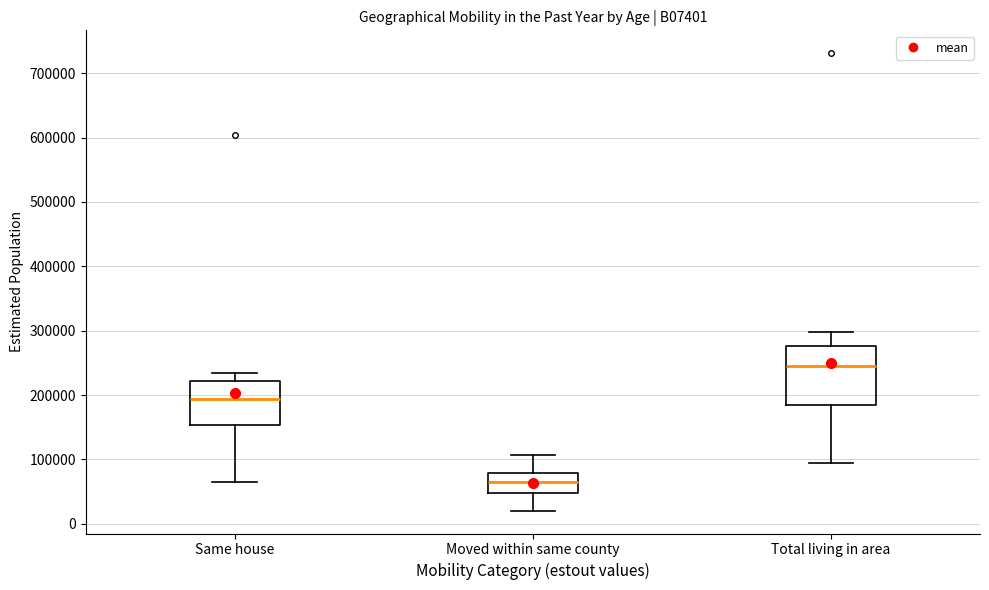

Comparing the boxes themselves (not the whiskers), which one is the tallest?

Total living in area